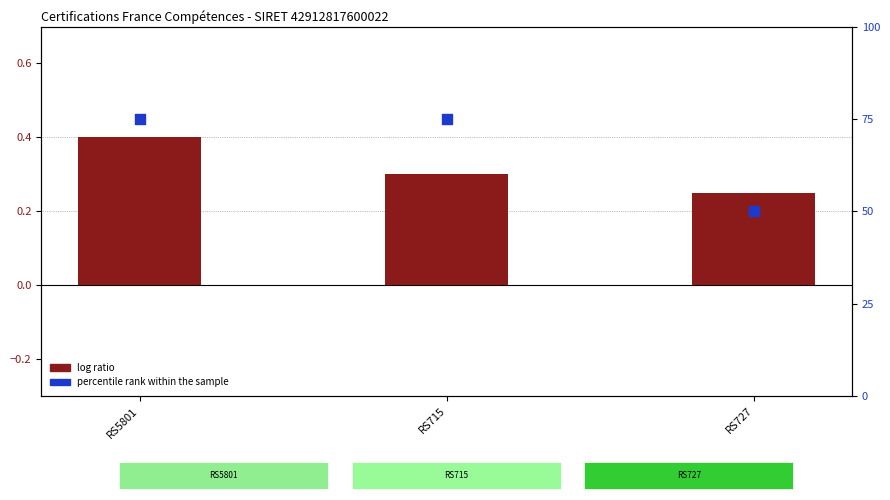

Is the value of percentile rank within the sample at RS715 greater than the value of log ratio at RS5801?

Yes